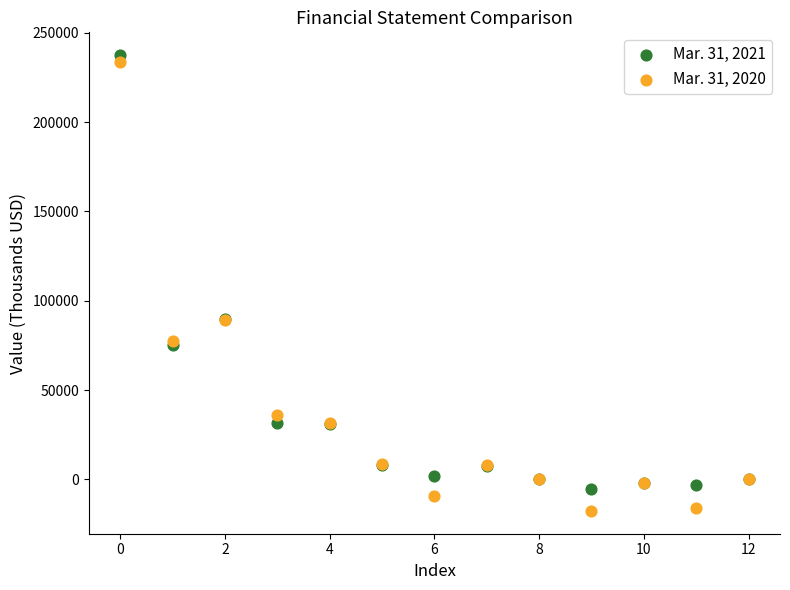

Which series has the largest Y range (max minus min)?

Mar. 31, 2020